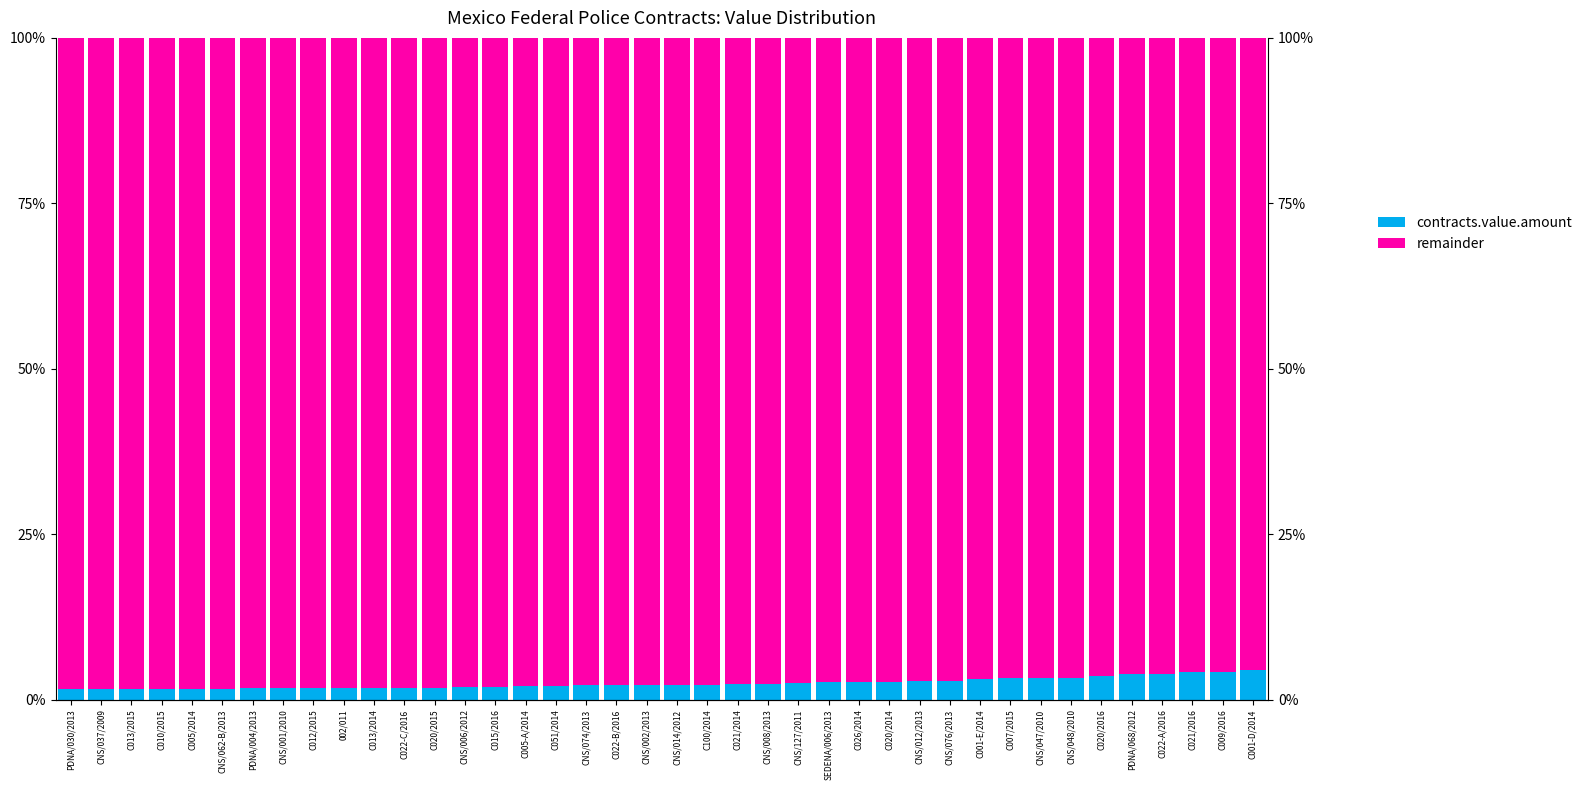

What is the value of the contracts.value.amount bar at the 20th from the left?

2.3